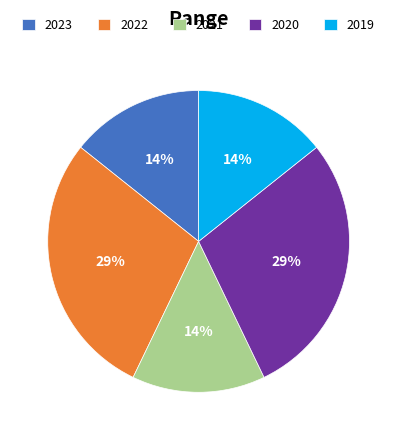

To the nearest percent, what percentage of the pie is 2021?

14%